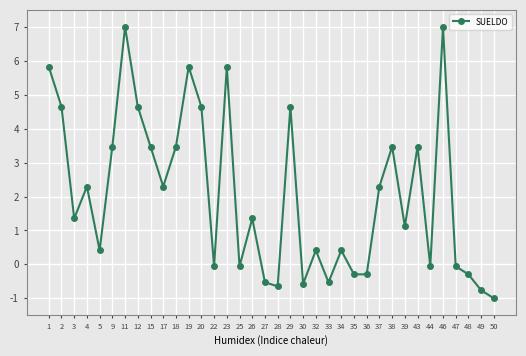

Between 44 and 4, which is larger?

4